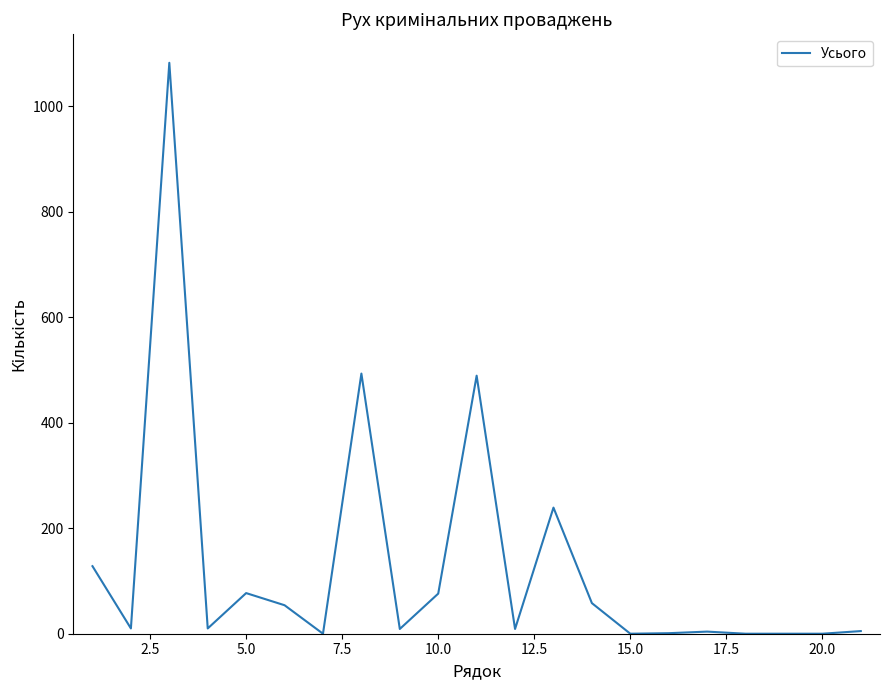

How many values are below 10?

10